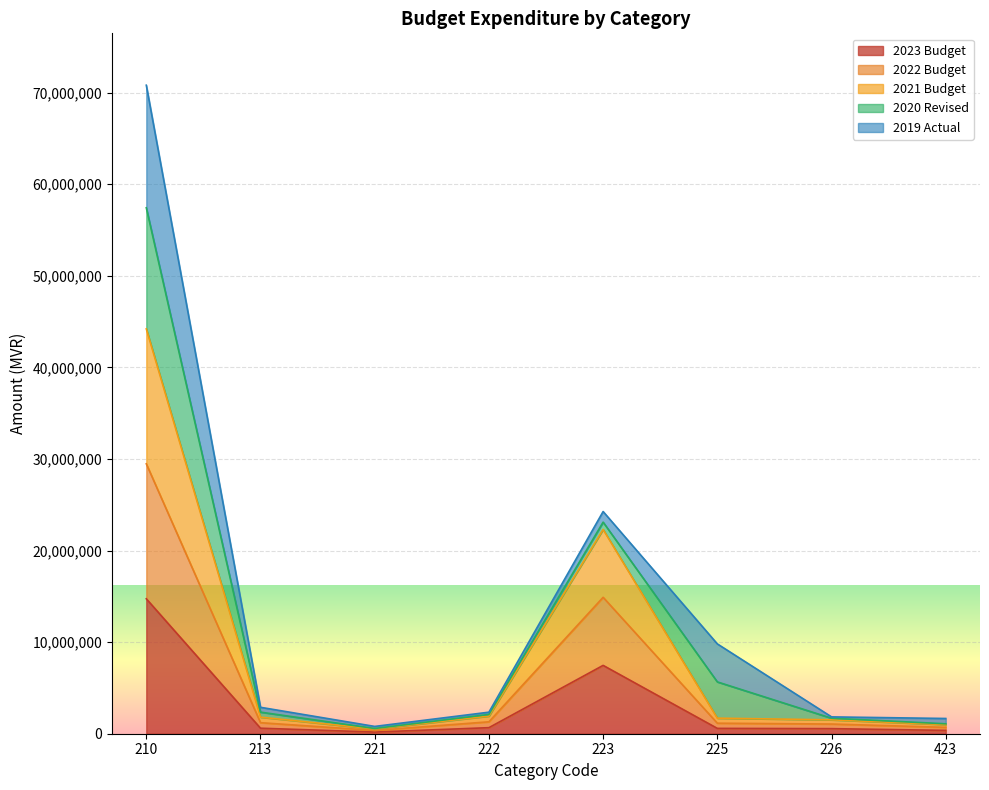

True or false: 2021 Budget and 2023 Budget intersect in this chart.

False